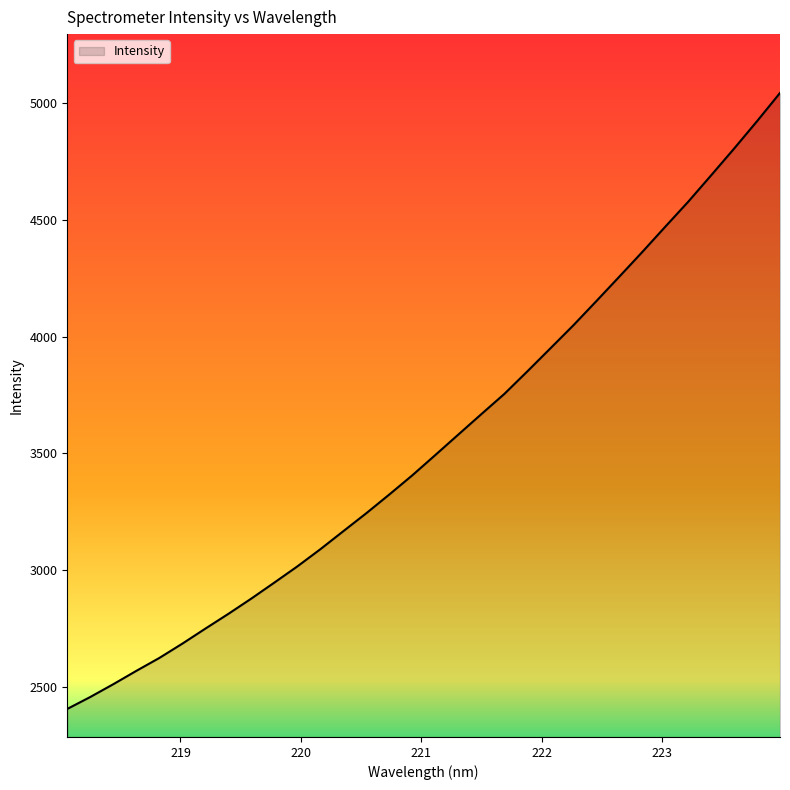

What is the maximum value shown in the chart?

5044.3